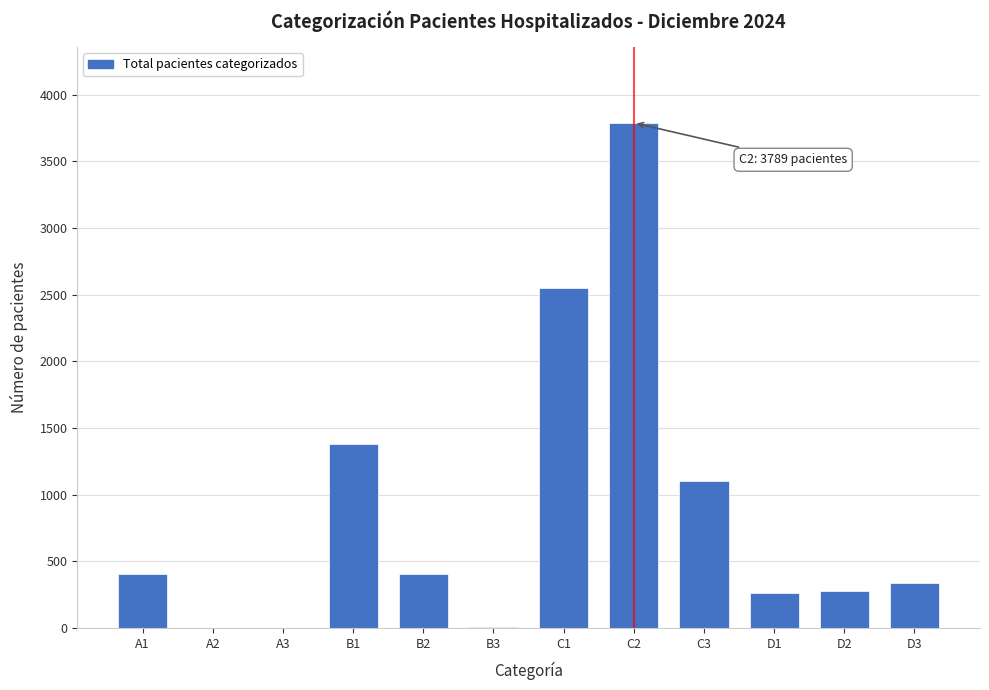

What is the greatest value displayed?

3789